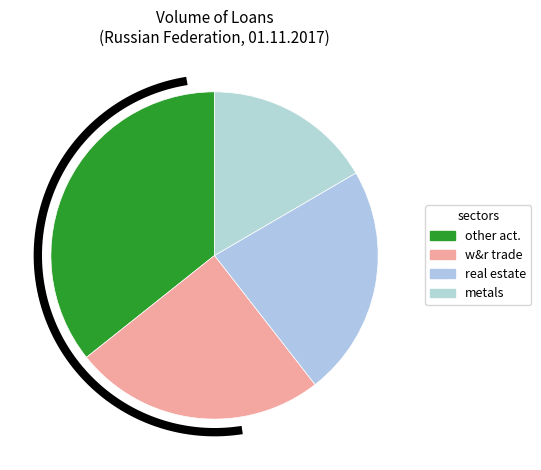

What is the change in value from real estate activities to other activities?

+231524